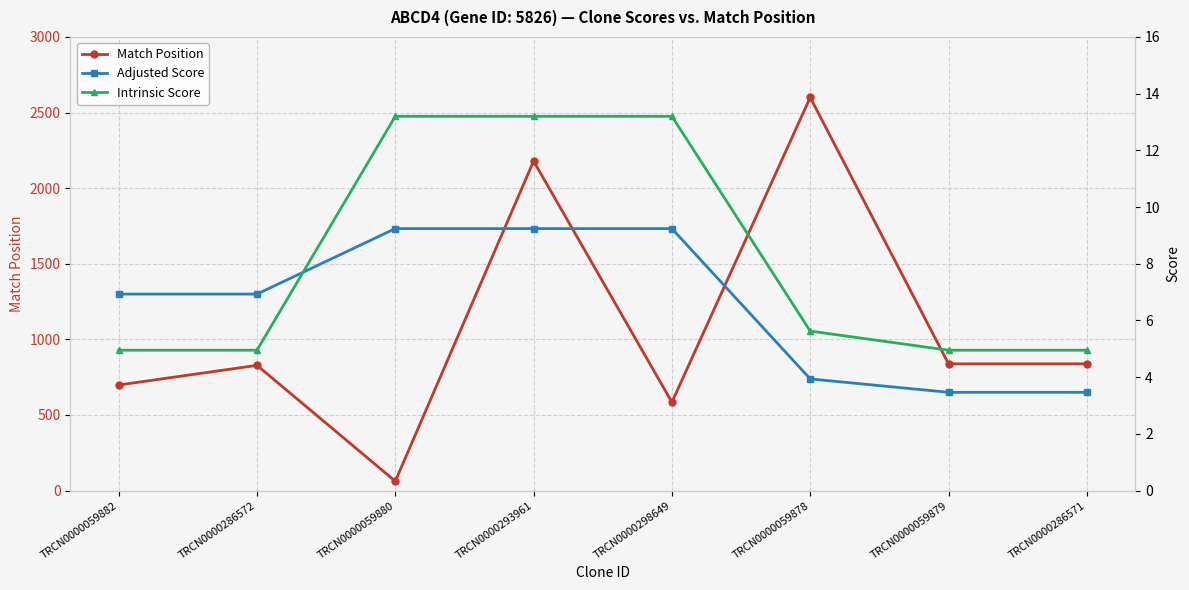

True or false: Adjusted Score and Intrinsic Score cross at least once.

True